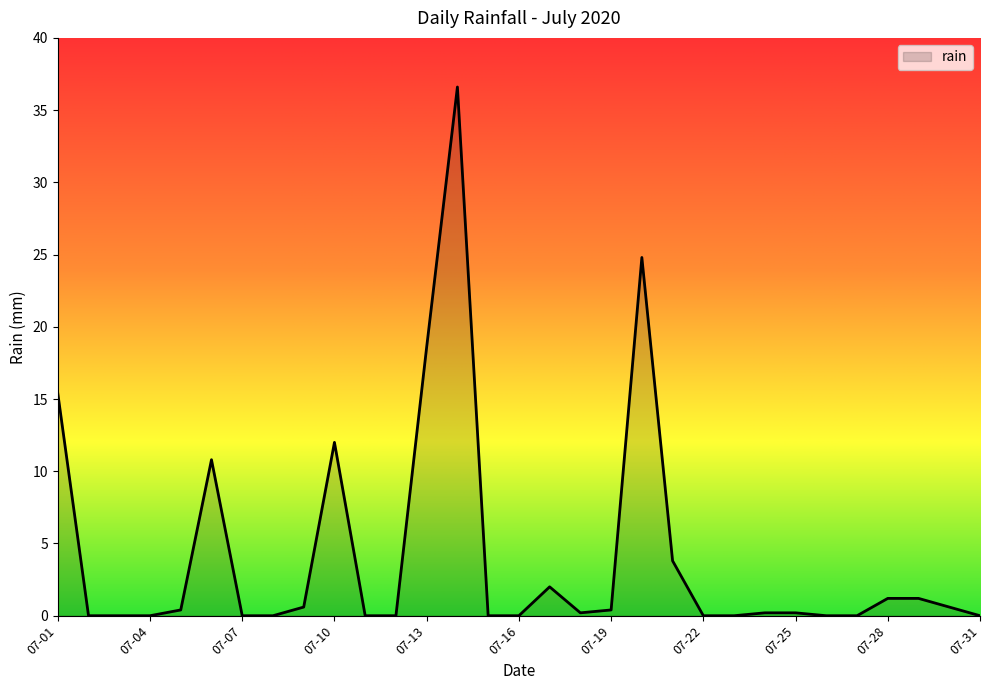

What is the maximum value shown in the chart?

36.6